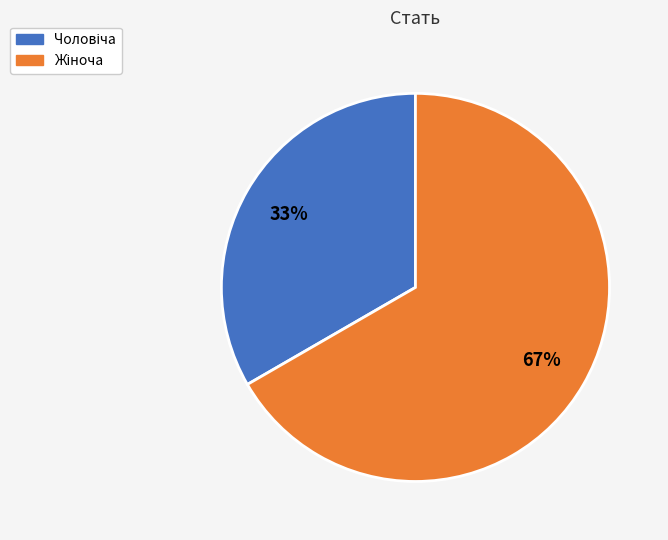

Is there a majority slice in this chart?

Yes